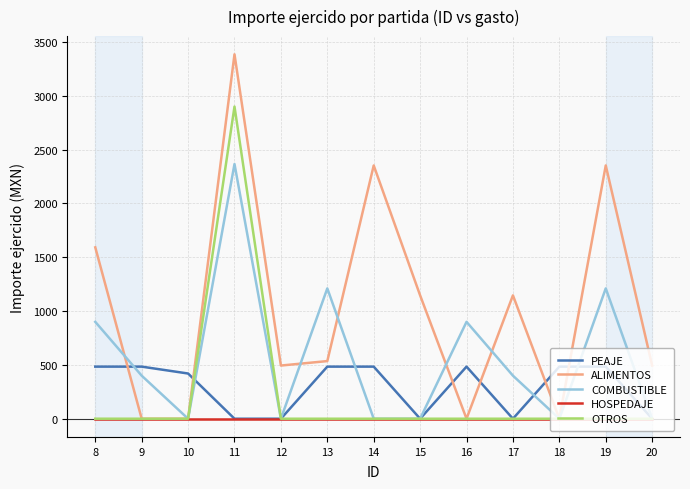

Which series has the largest total across all categories?

ALIMENTOS